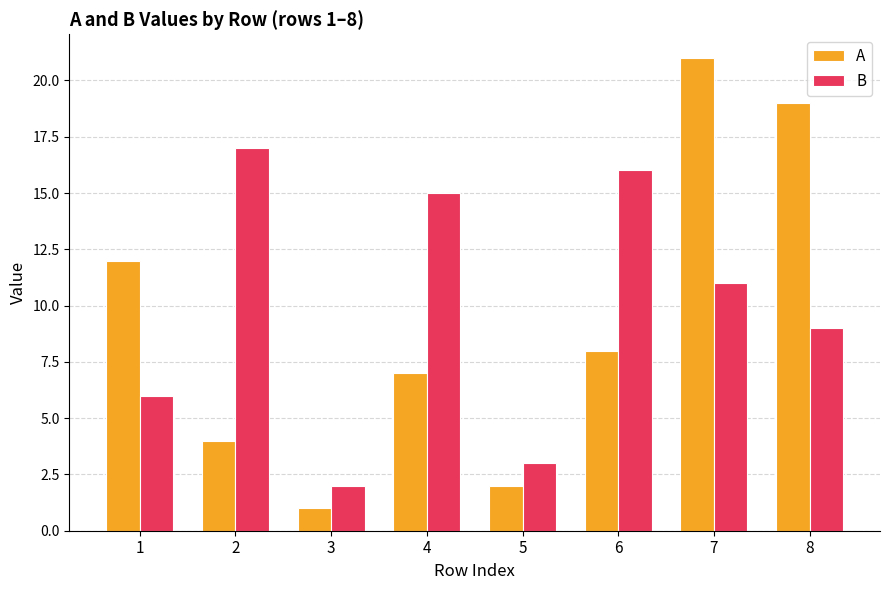

At how many categories does at least one series exceed 6?

6